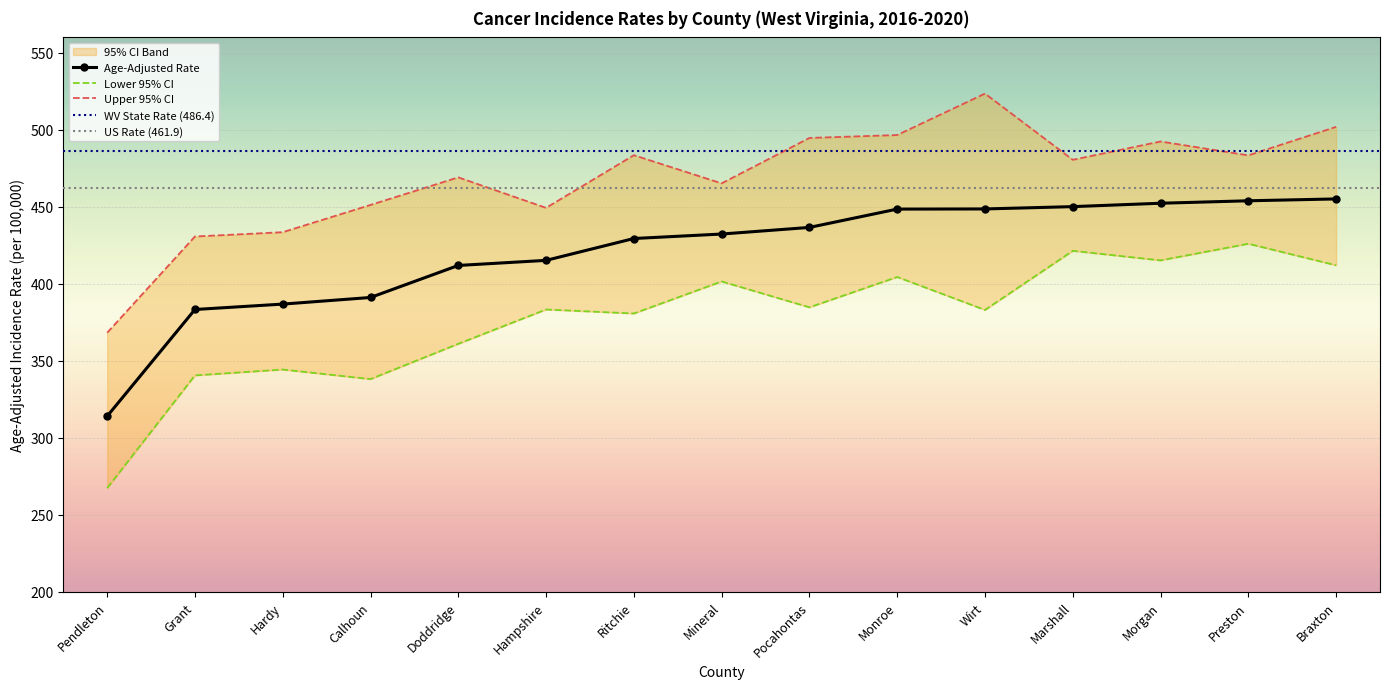

Count the number of data series in this chart.

3